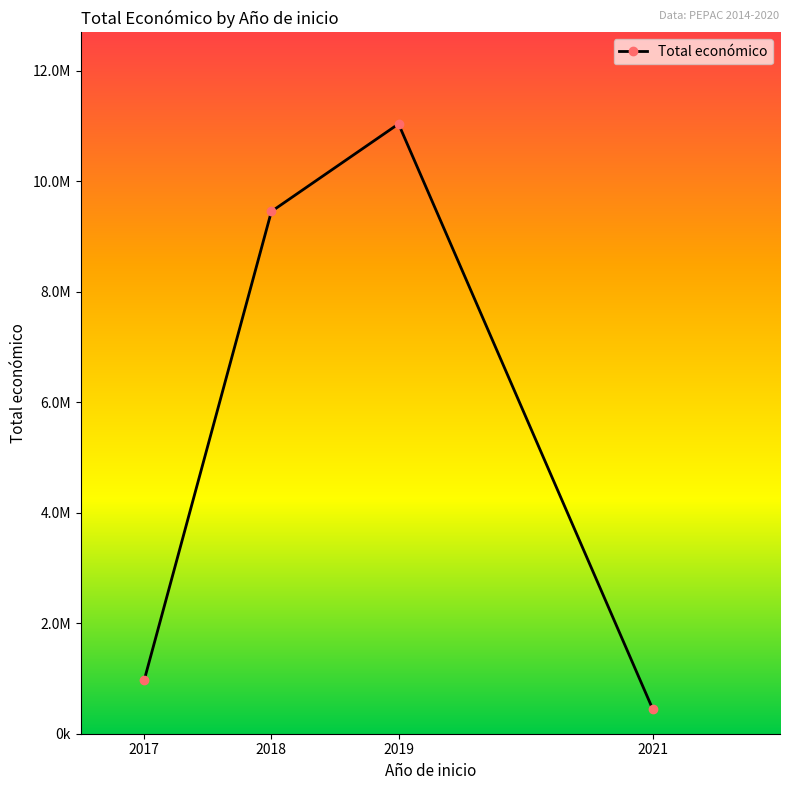

Rank the categories by value from highest to lowest.

2019, 2018, 2017, 2021